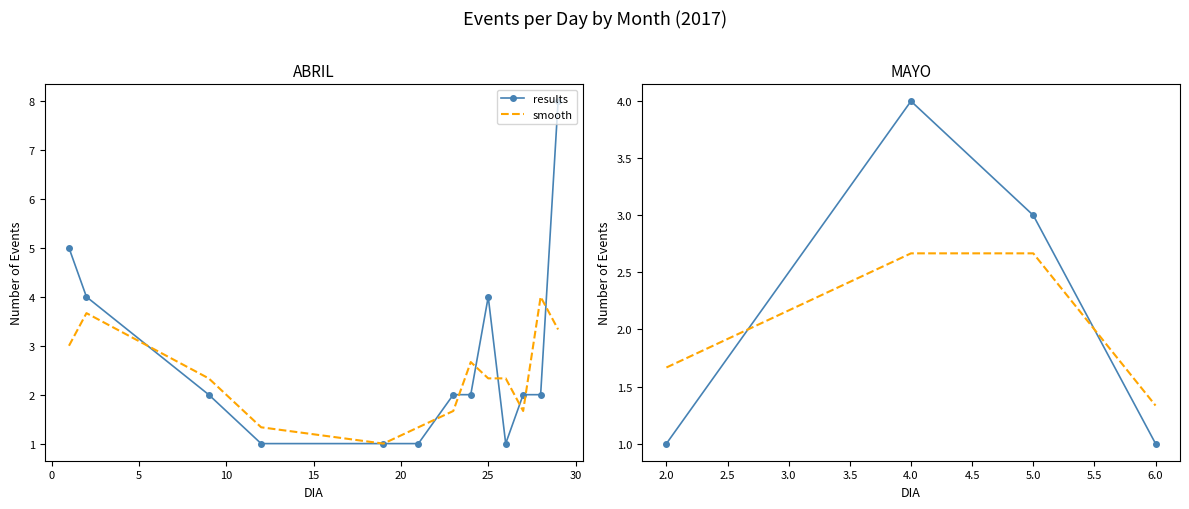

True or false: results and smooth intersect in this chart.

True